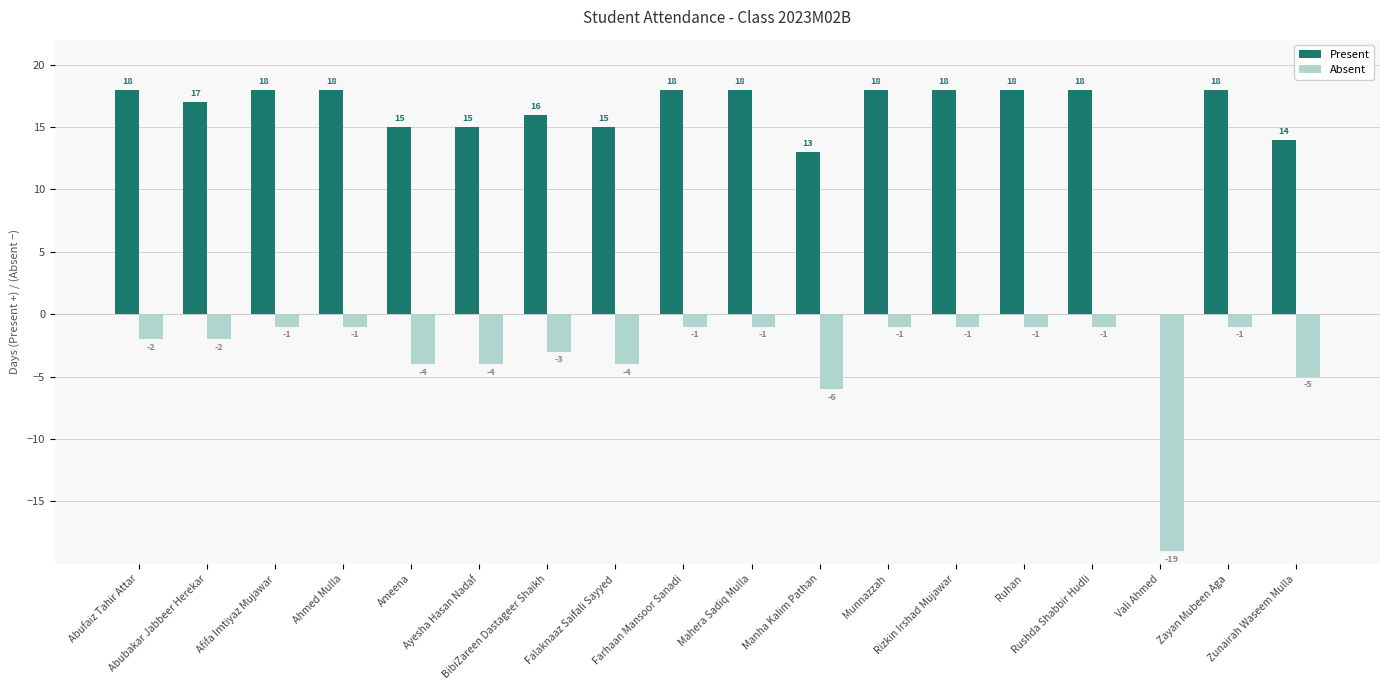

What is the maximum value for Present?

18